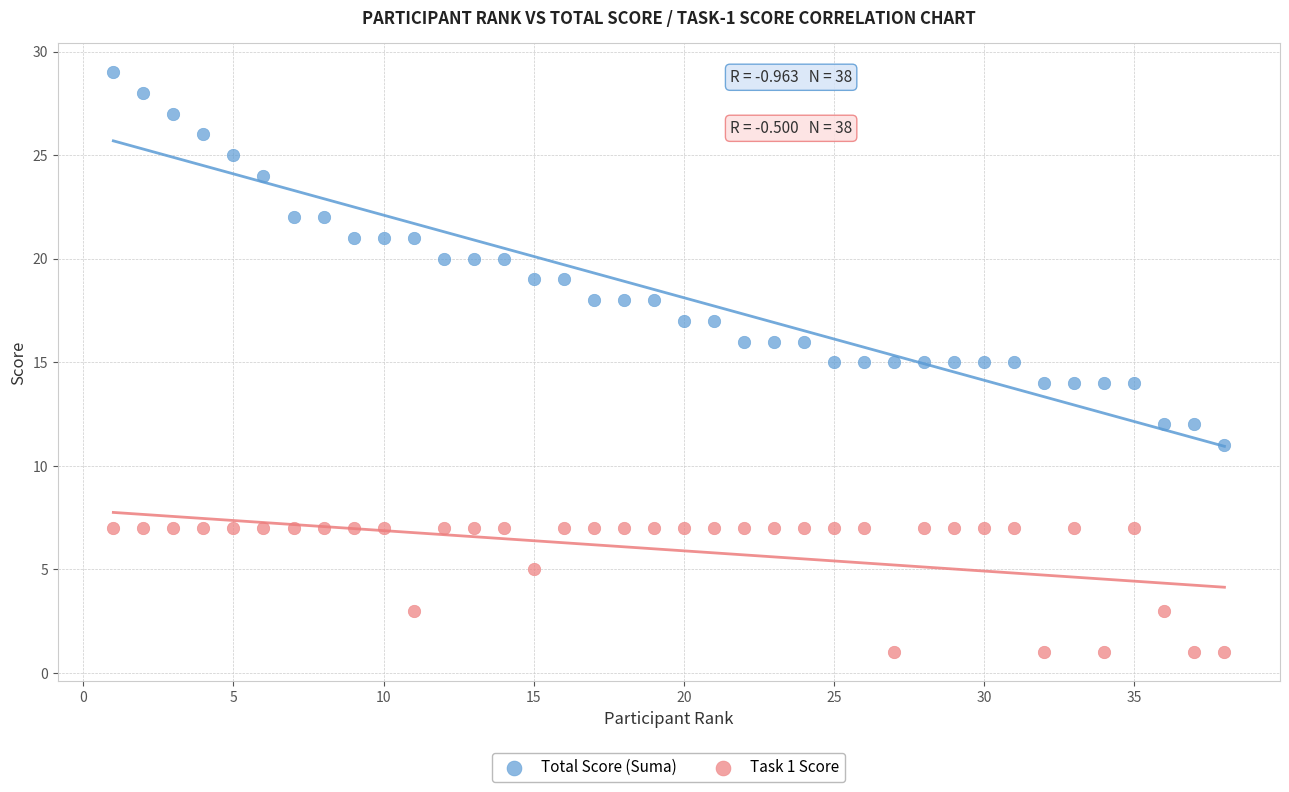

Which series reaches the minimum Y coordinate?

Task 1 Score